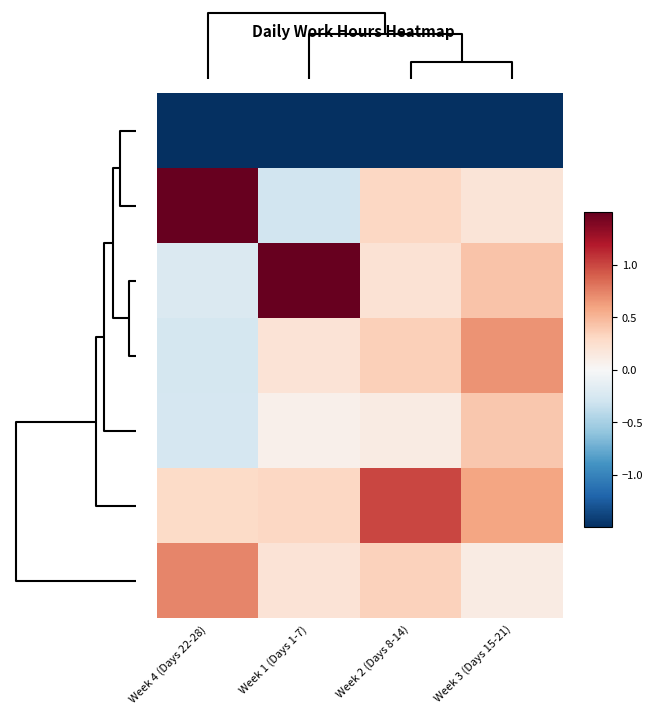

Which category has the lowest value across all series?

Week 3 (Days 15-21)